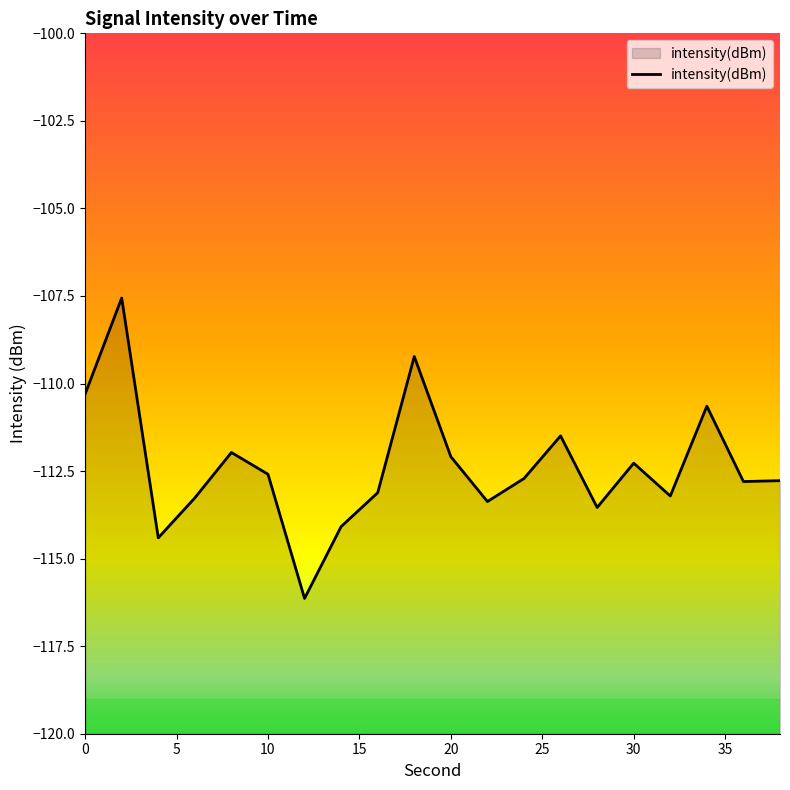

Rank the categories by value from highest to lowest.

2, 18, 0, 34, 26, 8, 20, 30, 10, 24, 38, 36, 16, 32, 6, 22, 28, 14, 4, 12